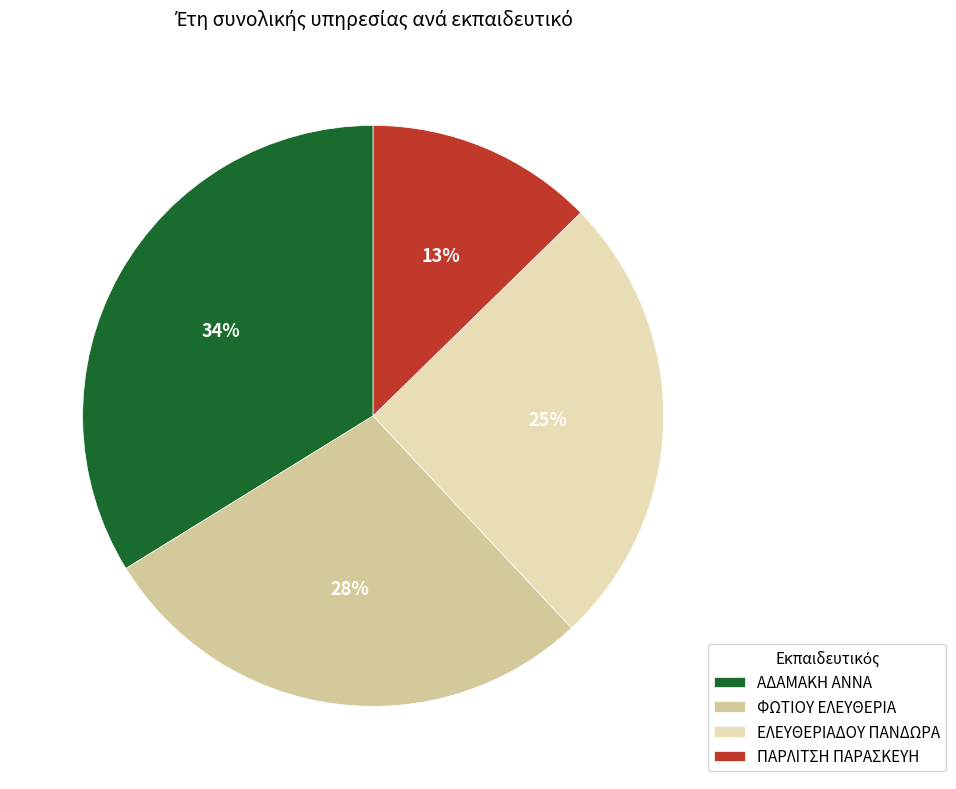

To the nearest percent, what portion does ΠΑΡΛΙΤΣΗ ΠΑΡΑΣΚΕΥΗ represent?

13%